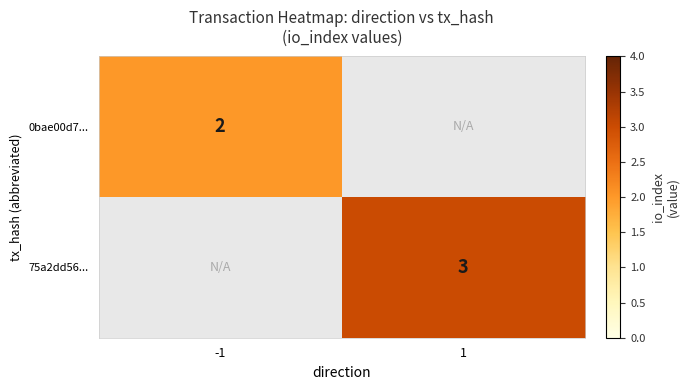

The 75a2dd56... series shows 5 at 1. True or false?

False